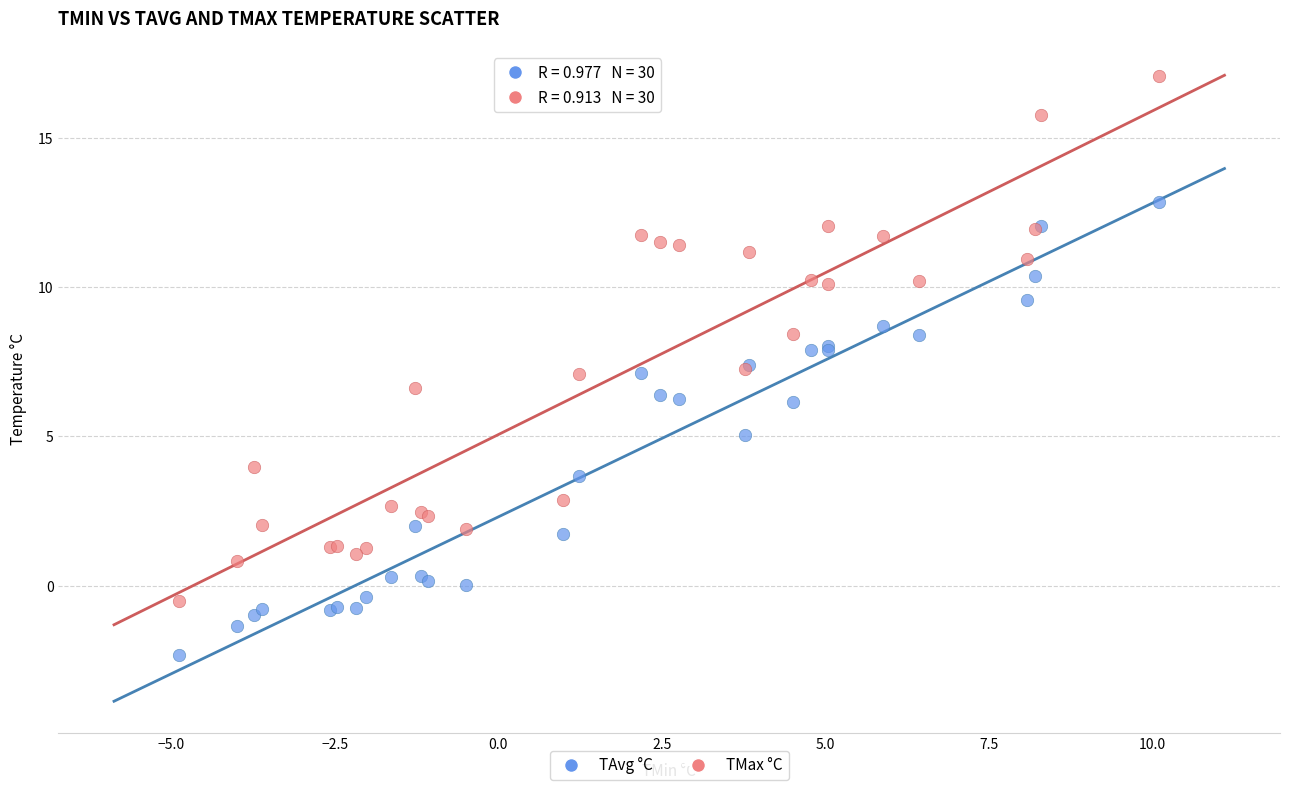

Which series has the widest spread of Y values?

TMax °C